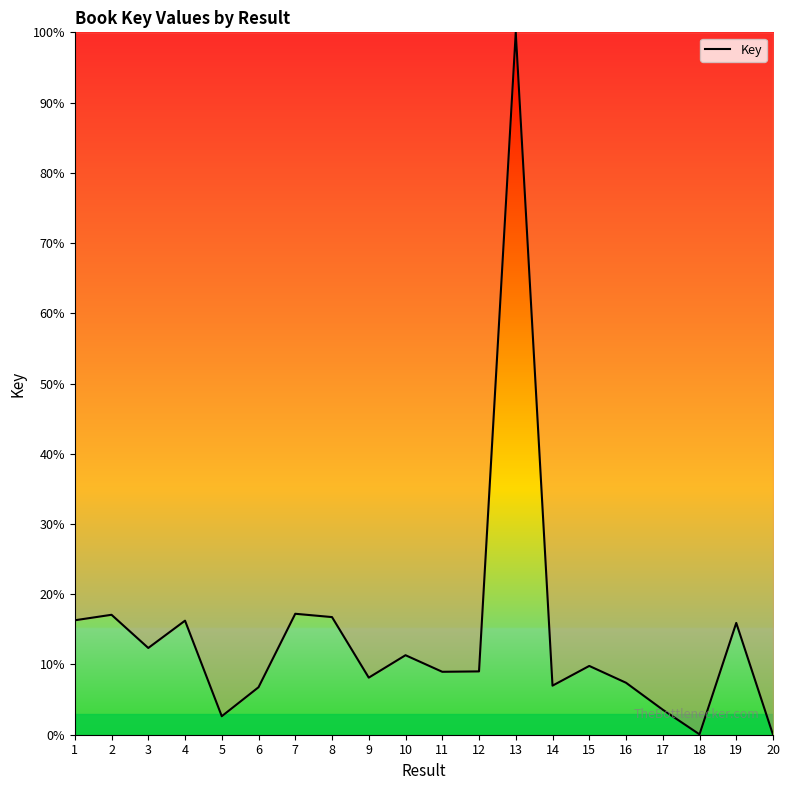

True or false: the data shows 2.1 at 14.

False